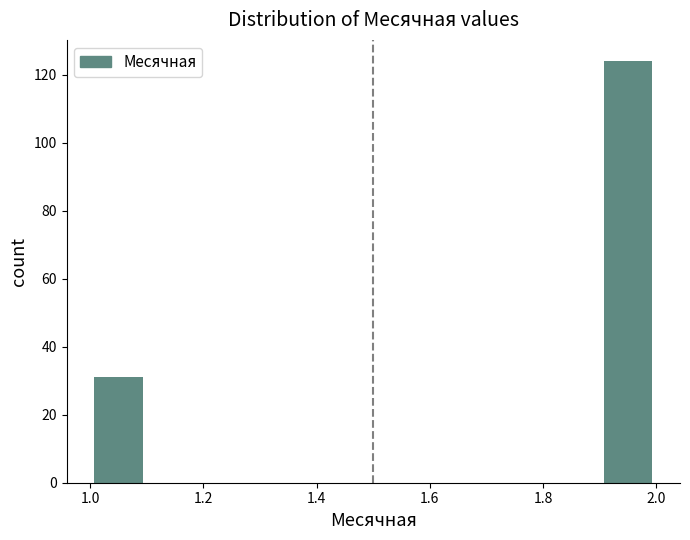

Reading left to right, list every bar in this chart as the range it spans on the x-axis followed by its height. The values are not printed on the chart, so give them approximately, as read against the axis.

1.0 to 1.1: 32
1.1 to 1.2: 0
1.2 to 1.3: 0
1.3 to 1.4: 0
1.4 to 1.5: 0
1.5 to 1.6: 0
1.6 to 1.7: 0
1.7 to 1.8: 0
1.8 to 1.9: 0
1.9 to 2.0: 124